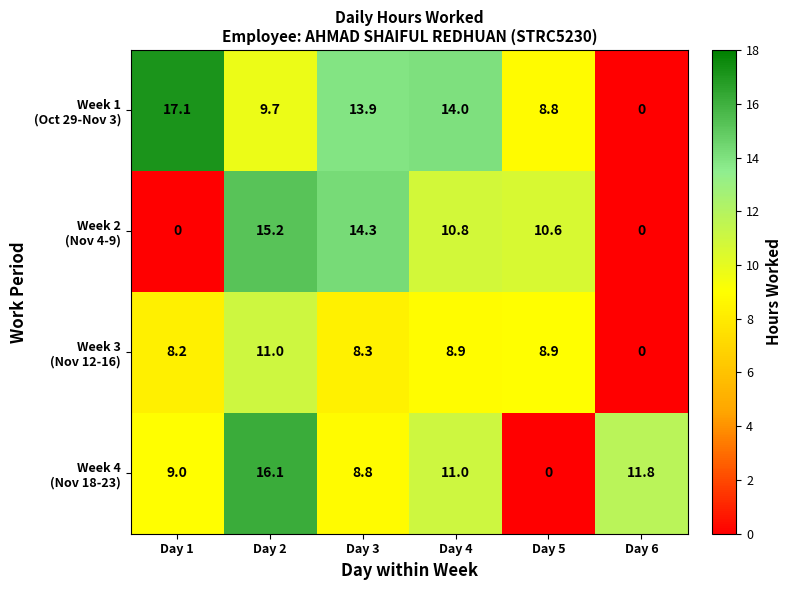

What is the total value across all series at Day 4?

44.7